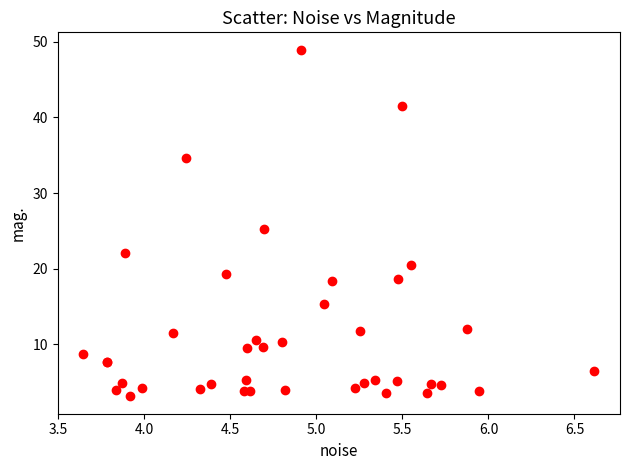

What Y value in the scatter plot is closest to 26?

25.3